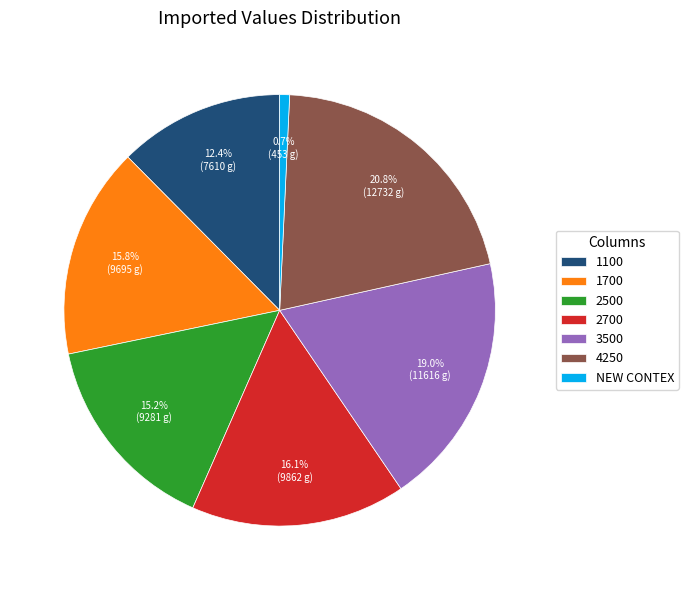

True or false: 1100 accounts for 12% of the total.

True